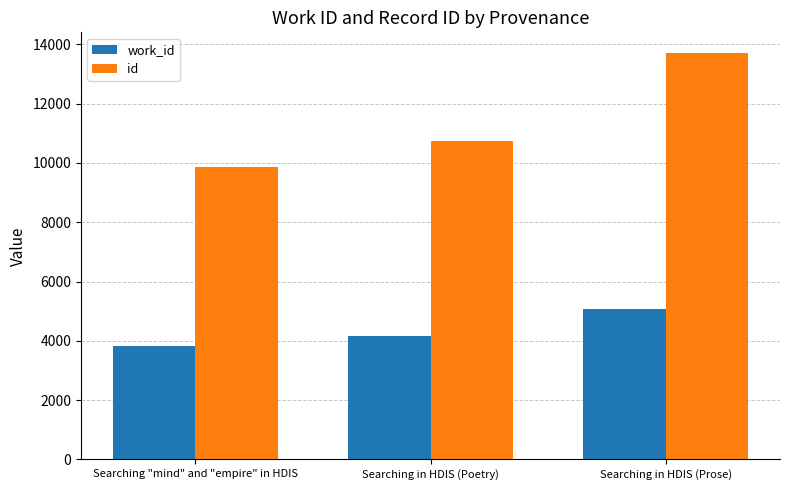

What position from the left is Searching "mind" and "empire" in HDIS?

1